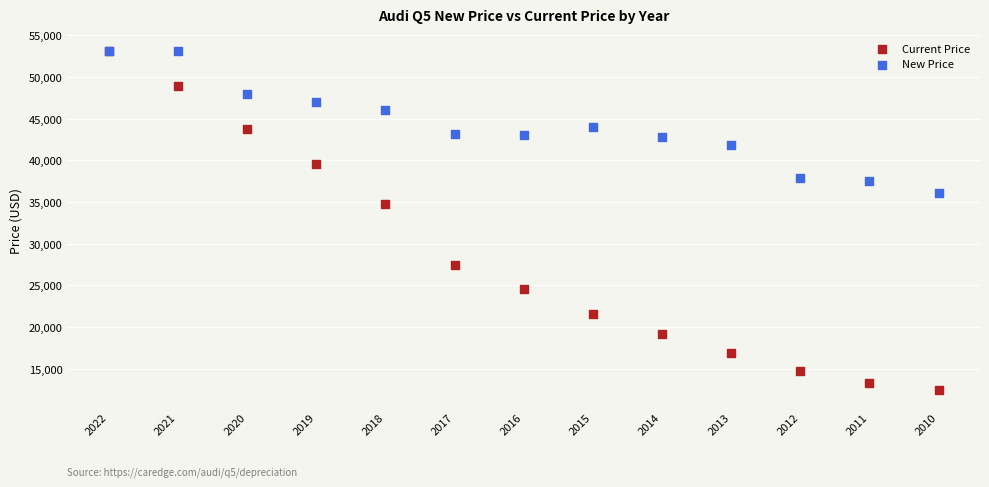

What are all the series names shown in the legend?

Current Price, New Price